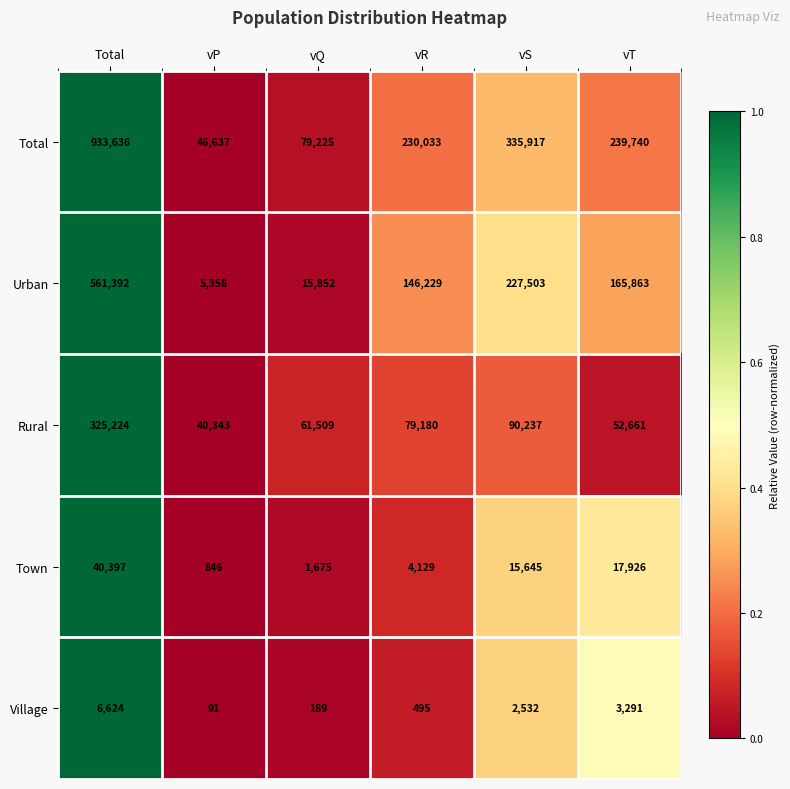

How many data points does each series have?

6